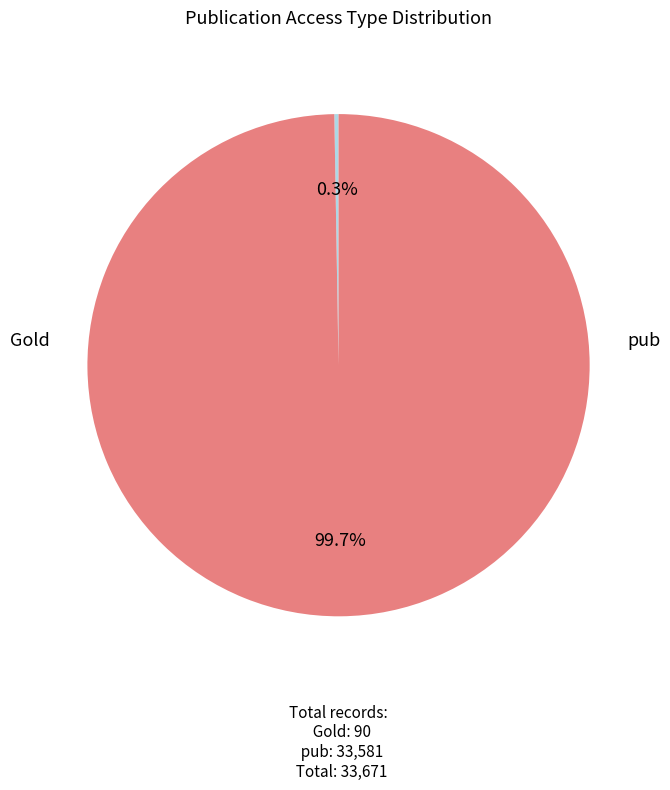

What is the smallest slice in the pie chart?

Gold